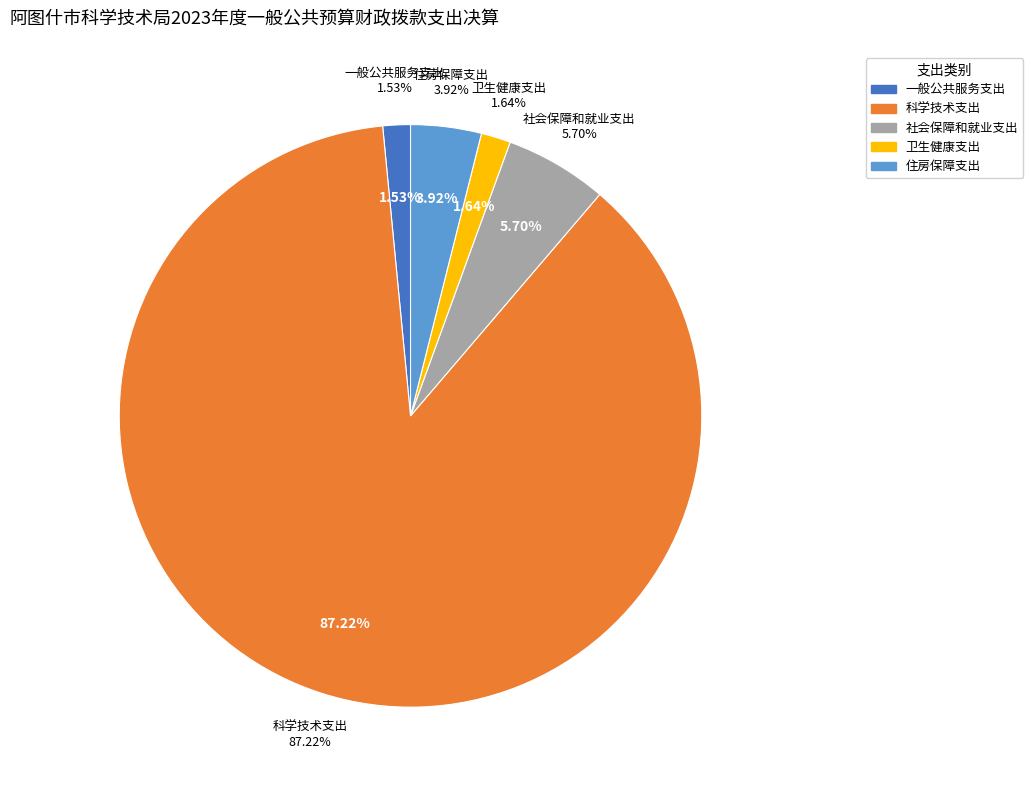

Count the number of slices in the pie.

5